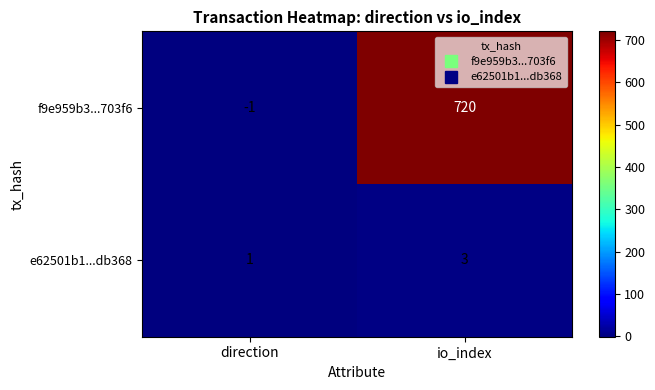

What is the approximate value of e62501b1...db368 at io_index?

3